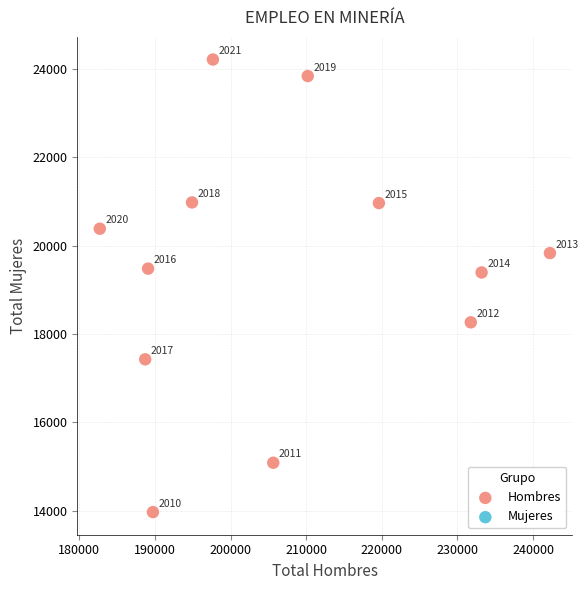

What is the range of Y values (max minus min)?

10255.0